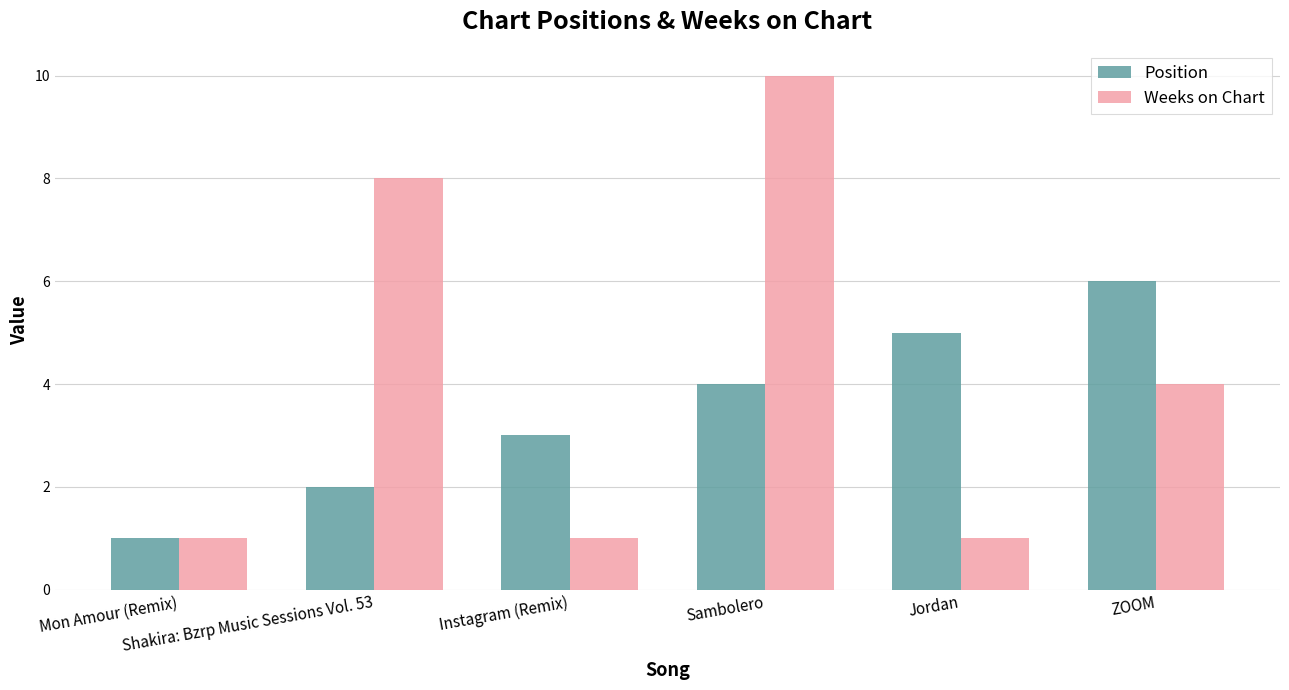

Is it true that Position equals 2 at Instagram (Remix)?

False